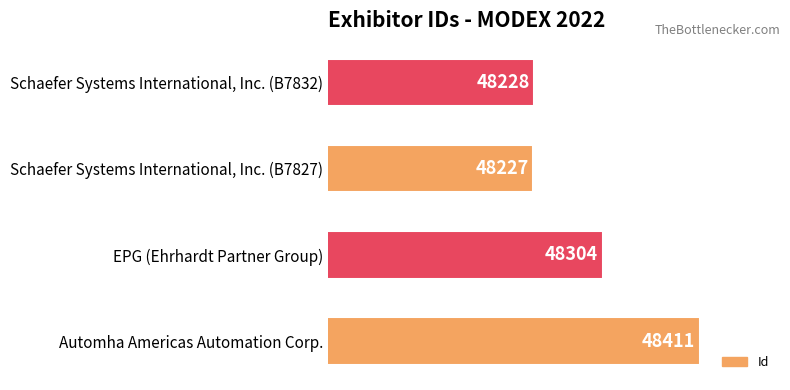

What is the difference between the second highest and minimum values?

77